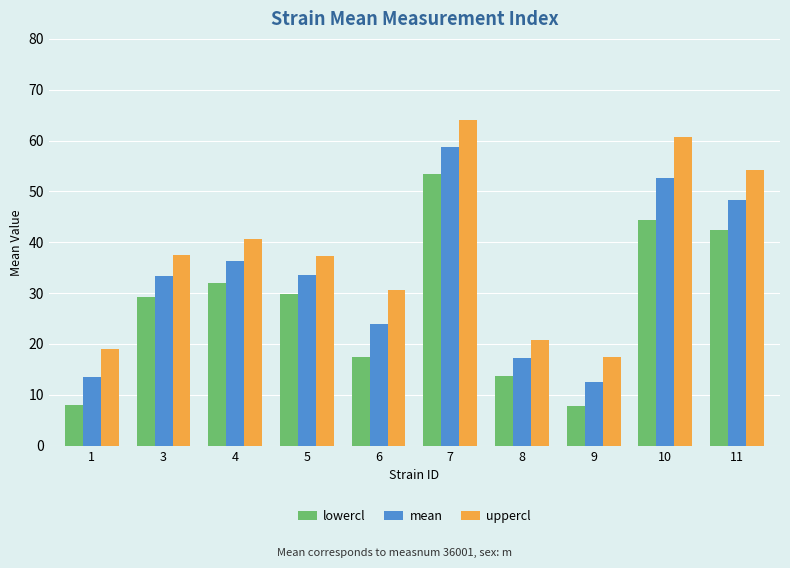

Rank the series by their maximum value, from lowest to highest.

lowercl, mean, uppercl